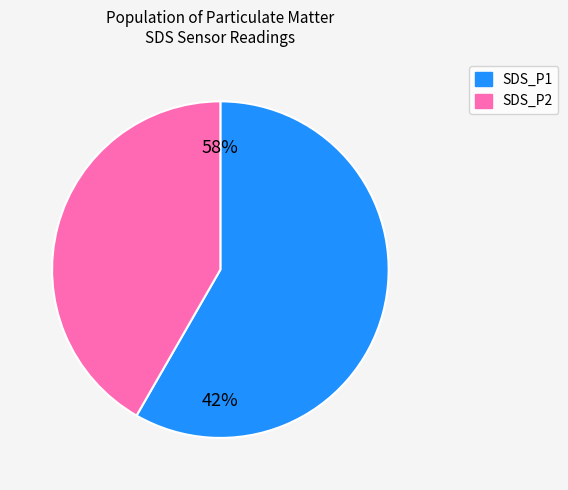

The 10 slice represents 1% of the pie. True or false?

False